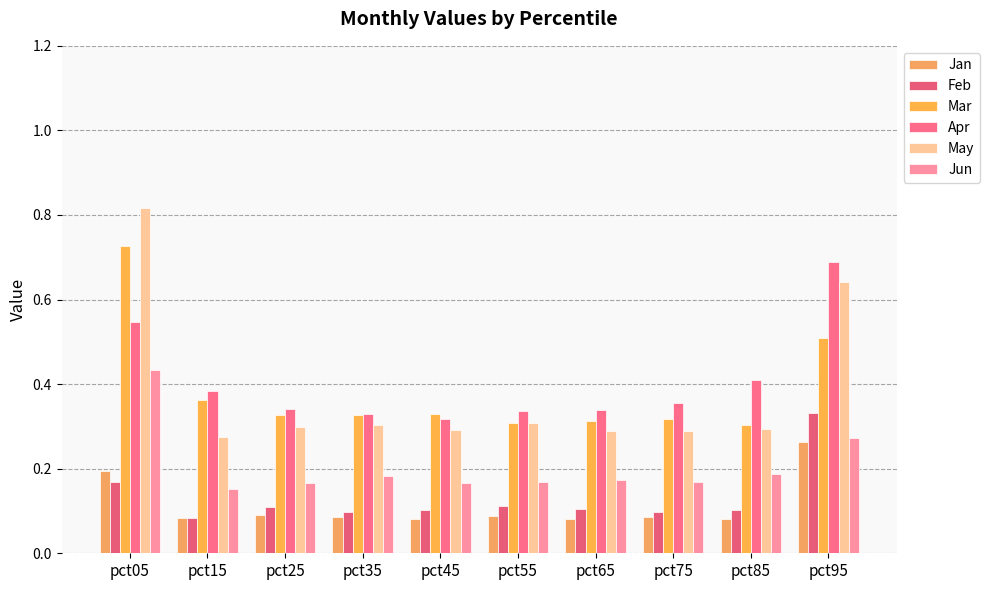

List the series in order of their peak value, highest first.

May, Mar, Apr, Jun, Feb, Jan